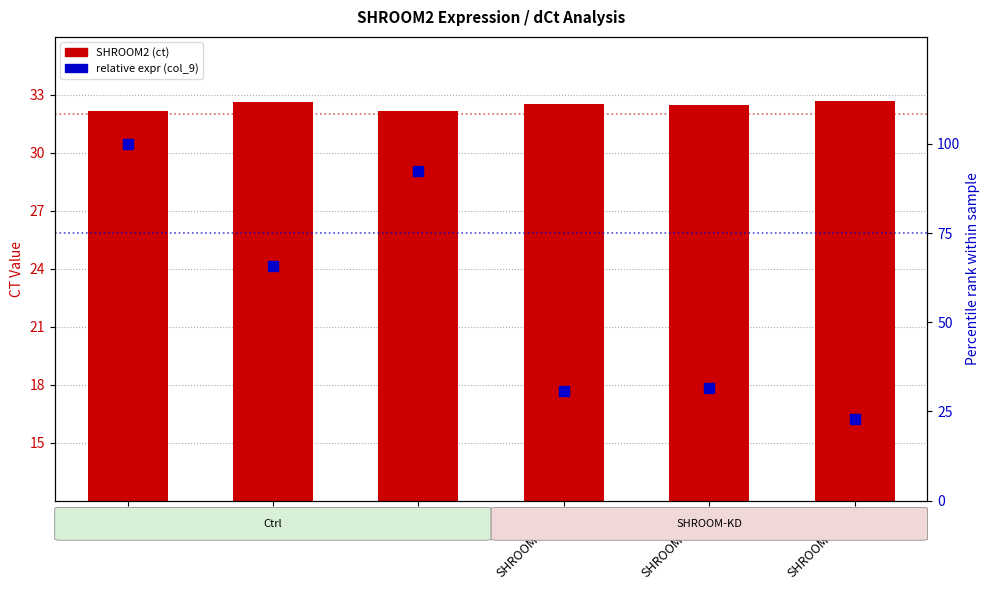

What are all the series names shown in the legend?

SHROOM2 (ct), relative expr (col_9)